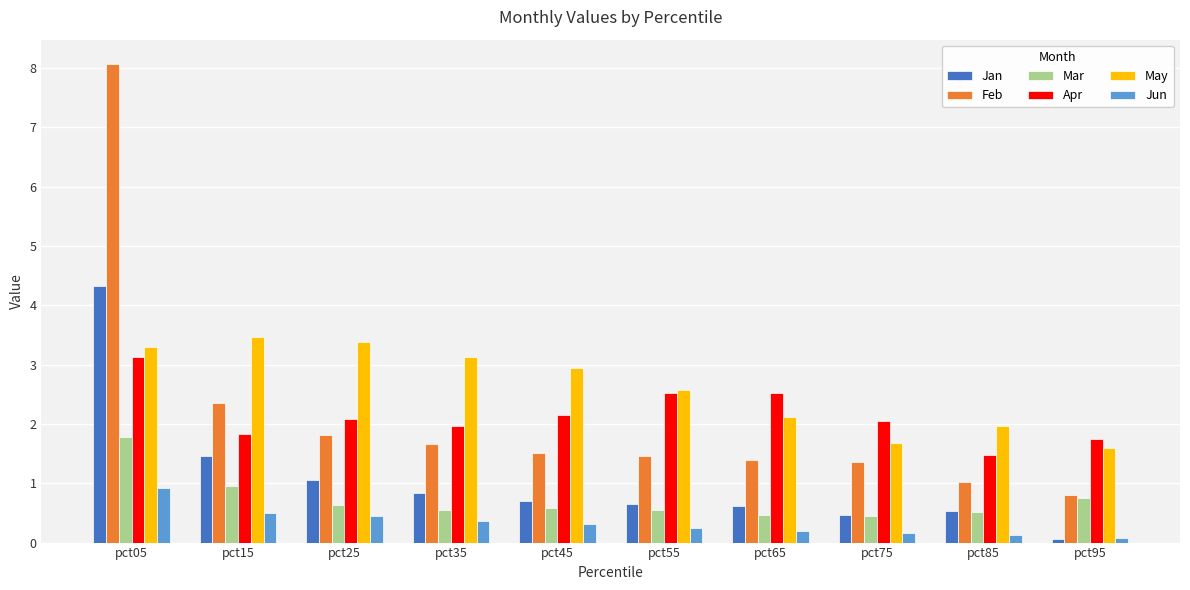

Between pct55 and pct95, which series saw the biggest shift?

May